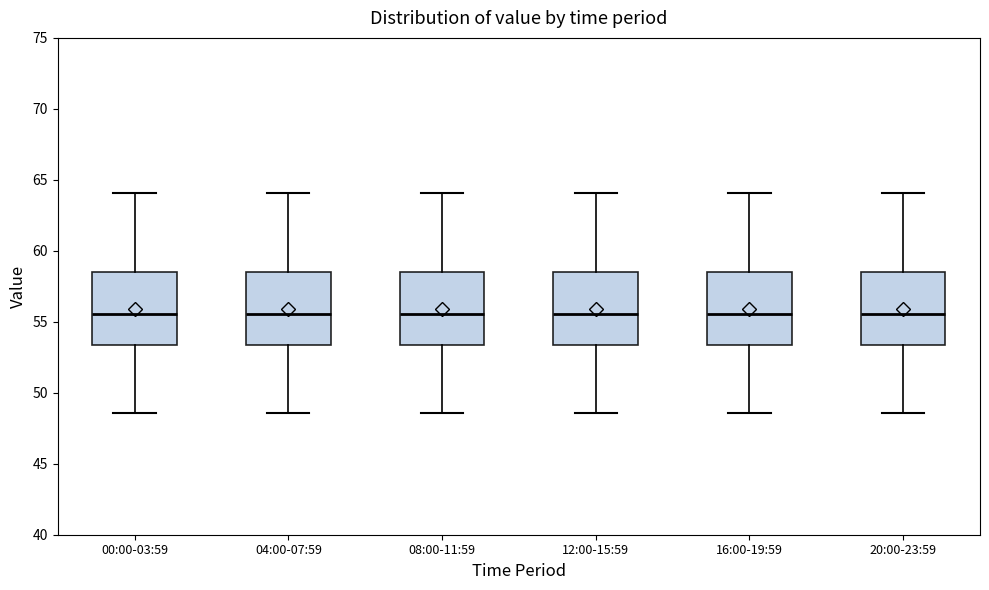

Reading left to right, transcribe this box plot: for each box, give where its median line is, the range the box spans, and where its two whiskers end, as read against the y-axis. The values are not printed on the chart, so give them approximately, as read against the axis.

00:00-03:59: median 55.5, box 53.5 to 58.5, whiskers 48.5 to 64.0
04:00-07:59: median 55.5, box 53.5 to 58.5, whiskers 48.5 to 64.0
08:00-11:59: median 55.5, box 53.5 to 58.5, whiskers 48.5 to 64.0
12:00-15:59: median 55.5, box 53.5 to 58.5, whiskers 48.5 to 64.0
16:00-19:59: median 55.5, box 53.5 to 58.5, whiskers 48.5 to 64.0
20:00-23:59: median 55.5, box 53.5 to 58.5, whiskers 48.5 to 64.0